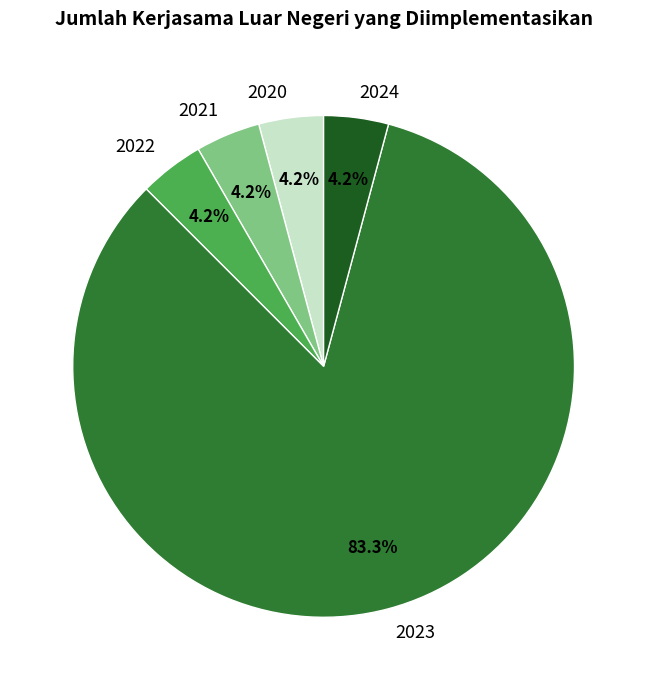

Is it true that 2024 is 13% of the pie?

False